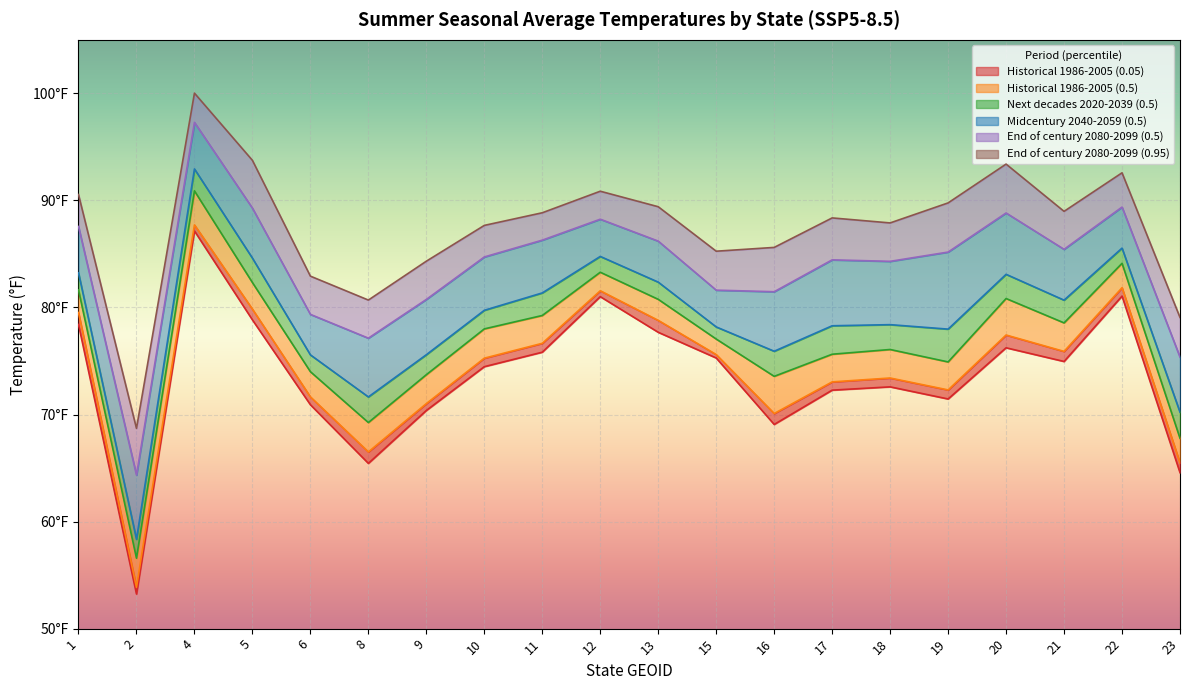

Rank the series by their maximum value, from highest to lowest.

End of century 2080-2099 (0.95), End of century 2080-2099 (0.5), Midcentury 2040-2059 (0.5), Next decades 2020-2039 (0.5), Historical 1986-2005 (0.5), Historical 1986-2005 (0.05)